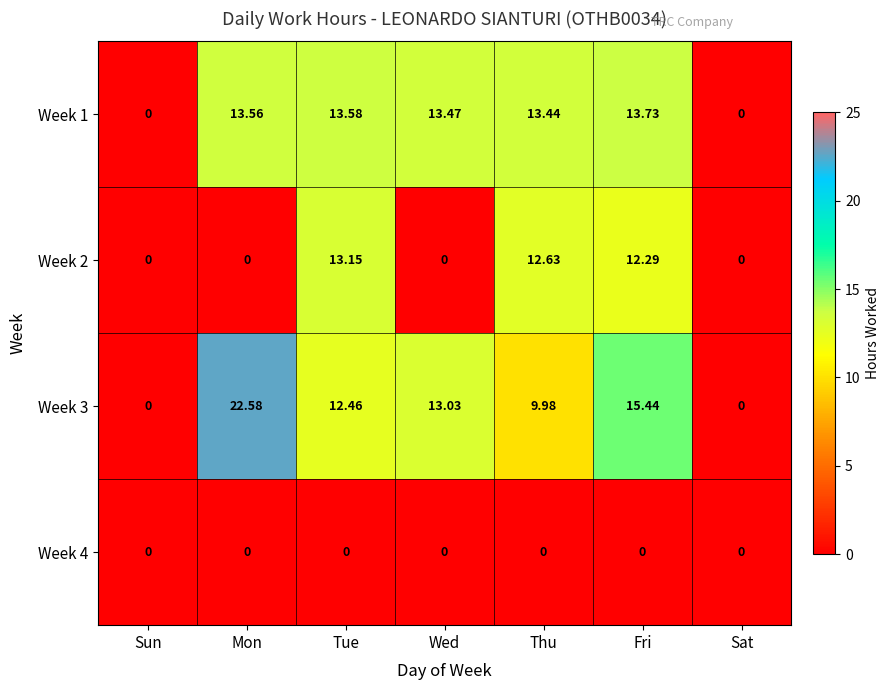

Rank the series at Tue from highest to lowest value.

Week 1, Week 2, Week 3, Week 4